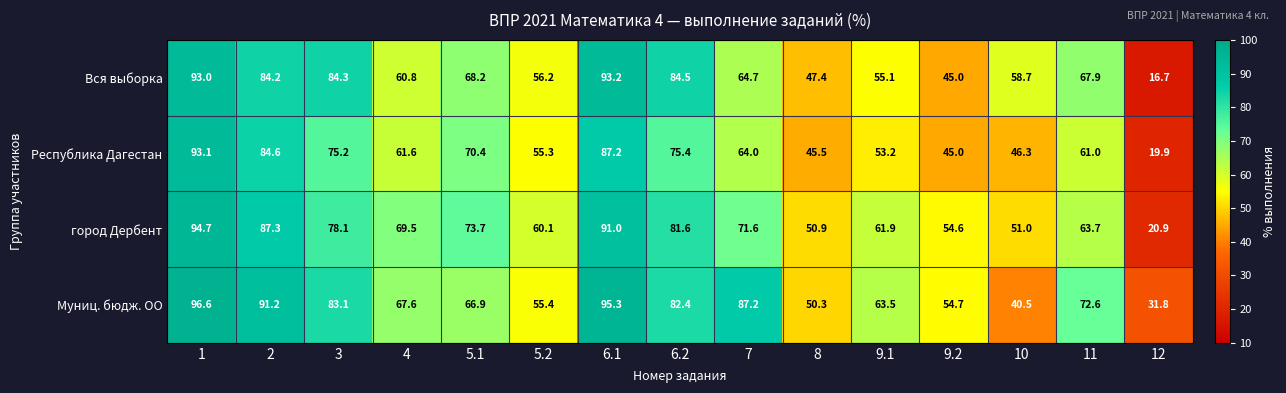

At which category is the sum across all series the highest?

1